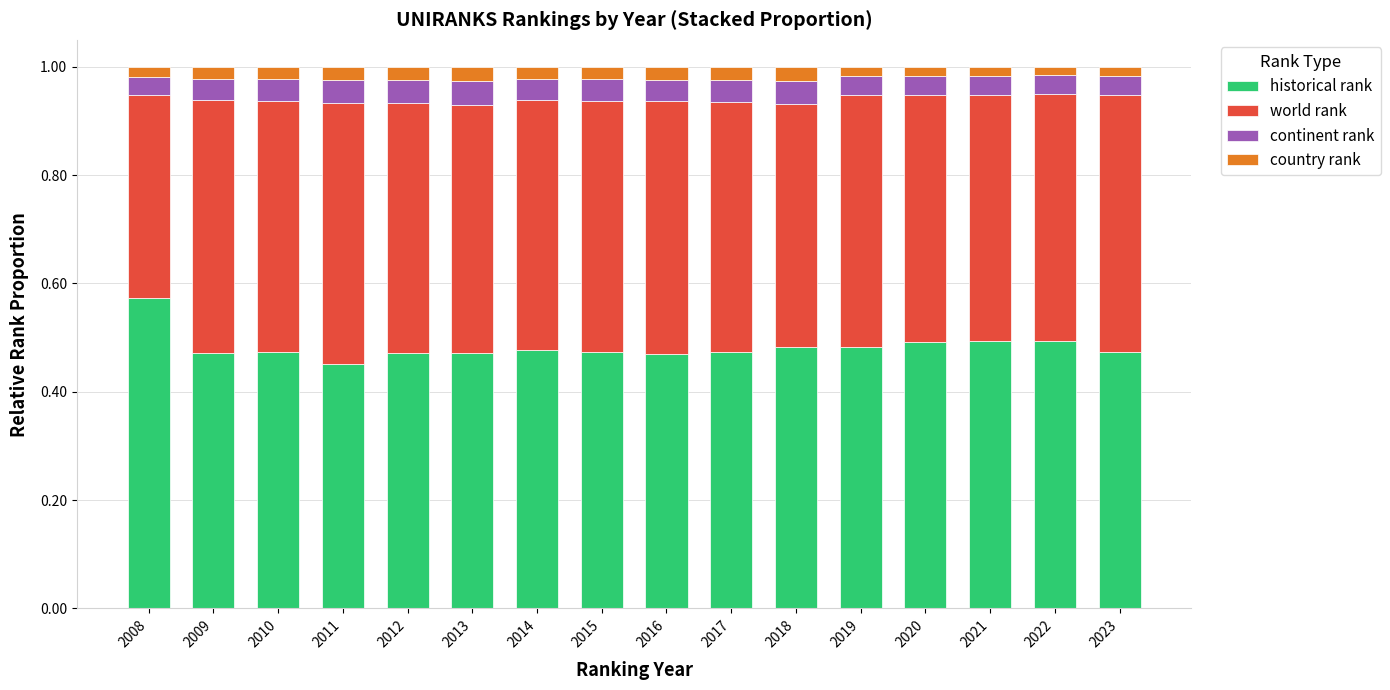

The value of historical rank at 2017 is 0.5. True or false?

True